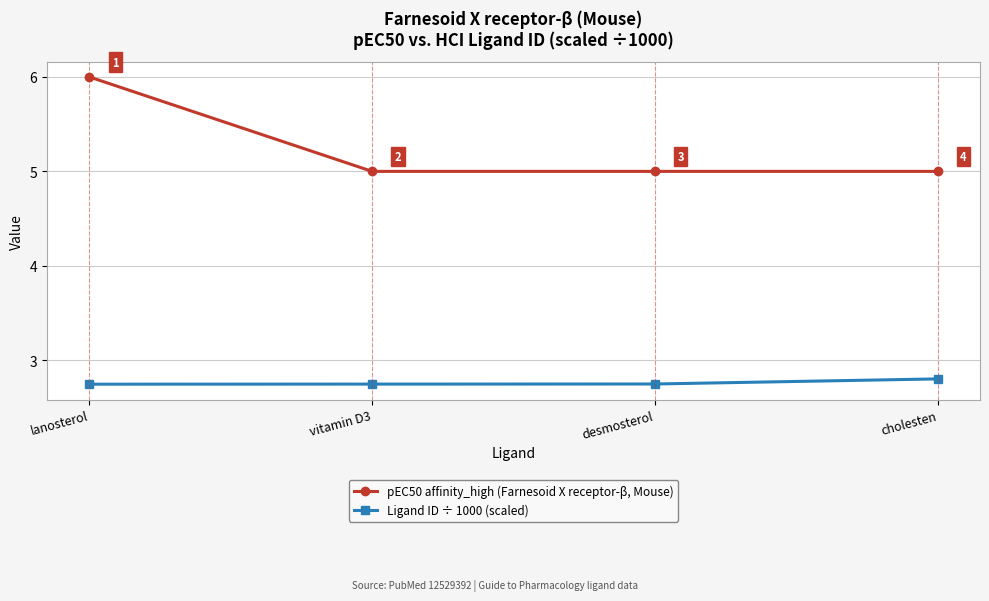

At which category does the chart reach its peak across all series?

lanosterol